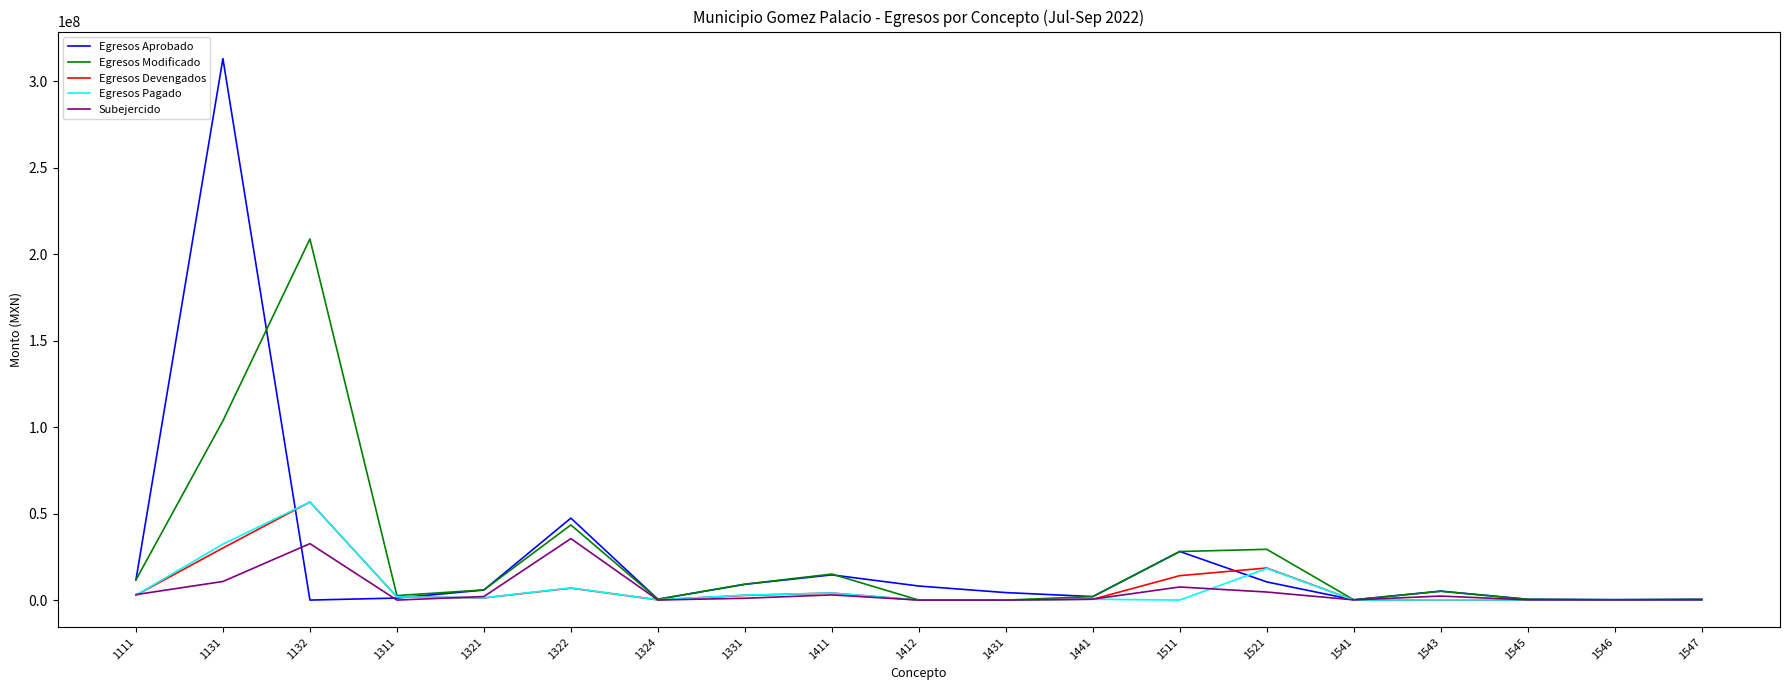

What is the difference between the second highest and second lowest values in the Subejercido series?

32637047.7